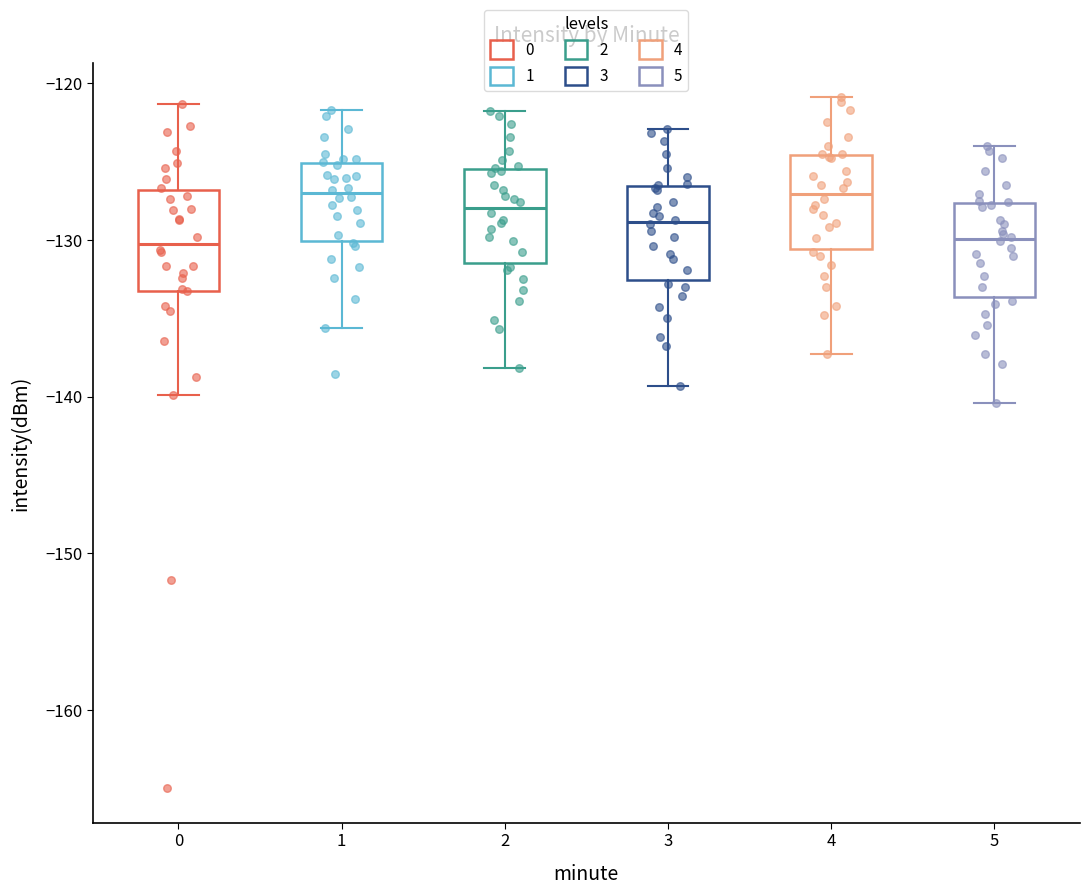

Reading left to right, read every box against the y-axis: the position of its median line, the range the box covers, and the ends of its whiskers. The values are not printed on the chart, so give them approximately, as read against the axis.

0: median -130, box -133 to -127, whiskers -140 to -121
1: median -127, box -130 to -125, whiskers -136 to -122
2: median -128, box -131 to -125, whiskers -138 to -122
3: median -129, box -133 to -127, whiskers -139 to -123
4: median -127, box -131 to -125, whiskers -137 to -121
5: median -130, box -134 to -128, whiskers -140 to -124